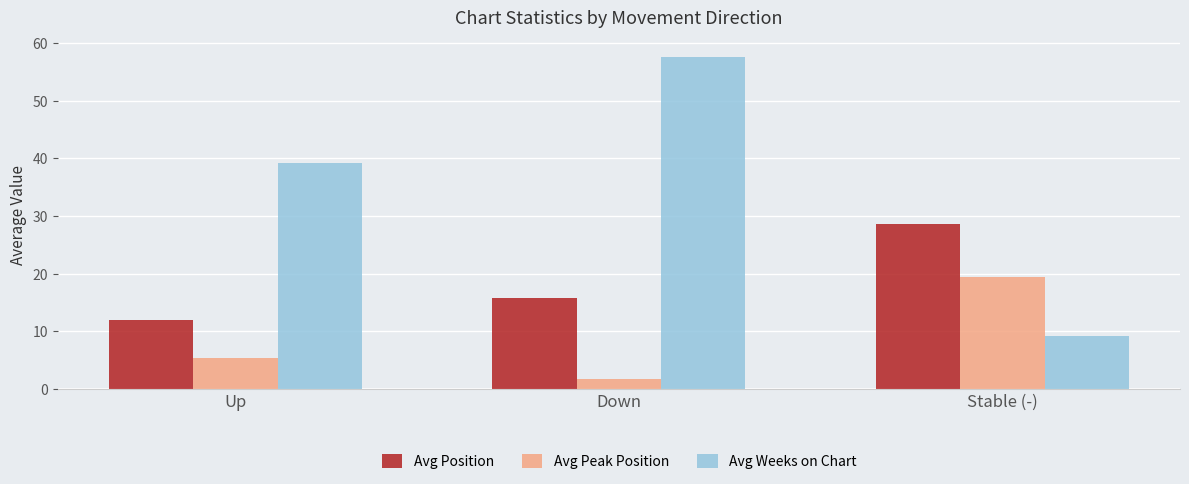

Is the value of Avg Peak Position at Stable (-) greater than the value of Avg Position at Down?

Yes